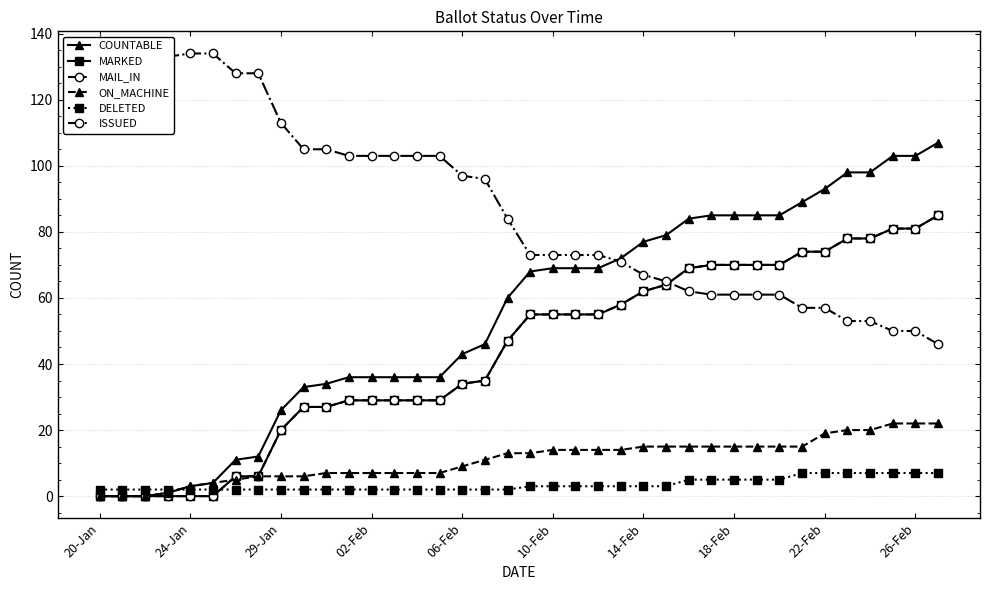

Is this an area chart (filled region under the line)?

No